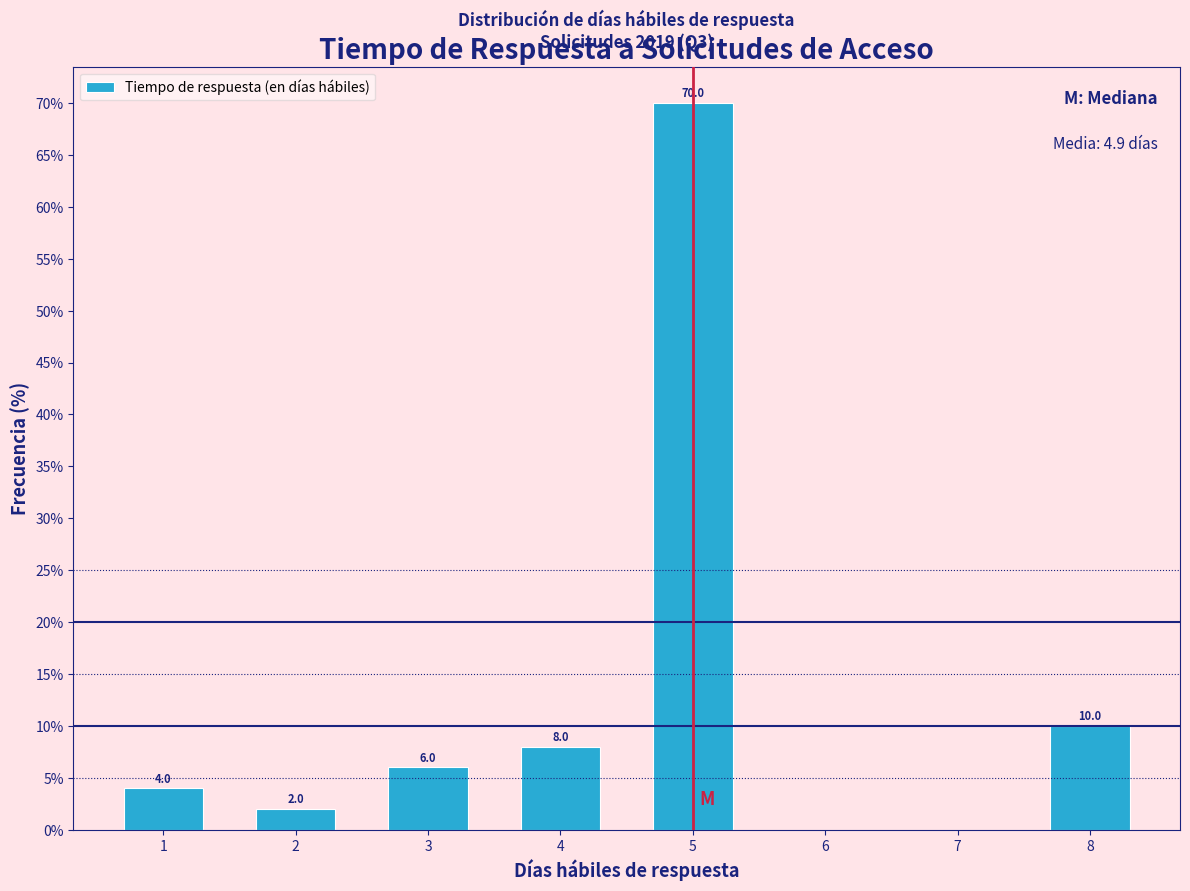

Reading left to right, list all the values displayed in this chart.

4	2	6	8	70	10